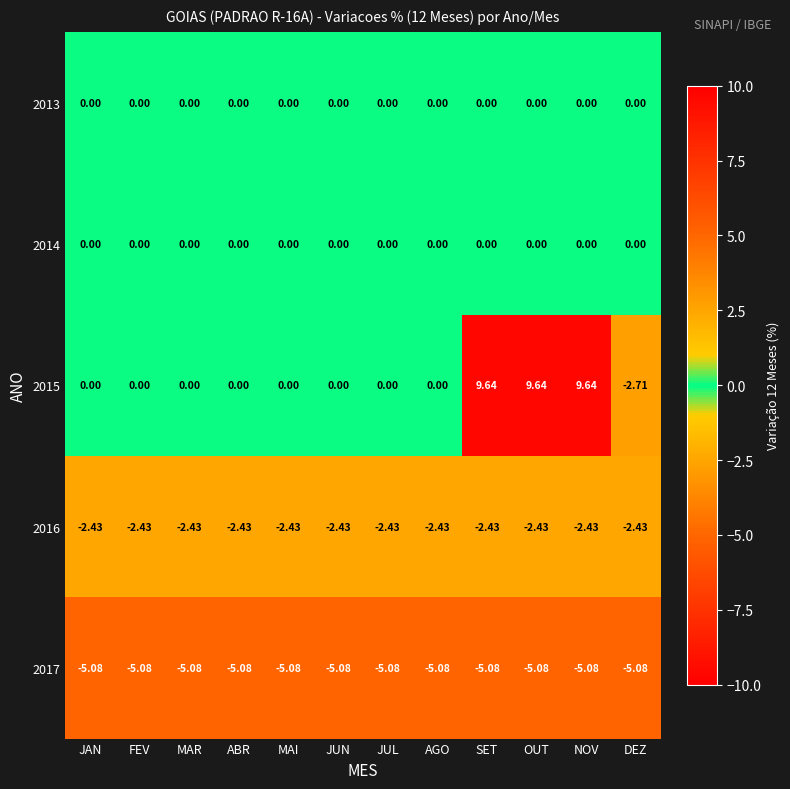

How many distinct data groups are displayed?

5